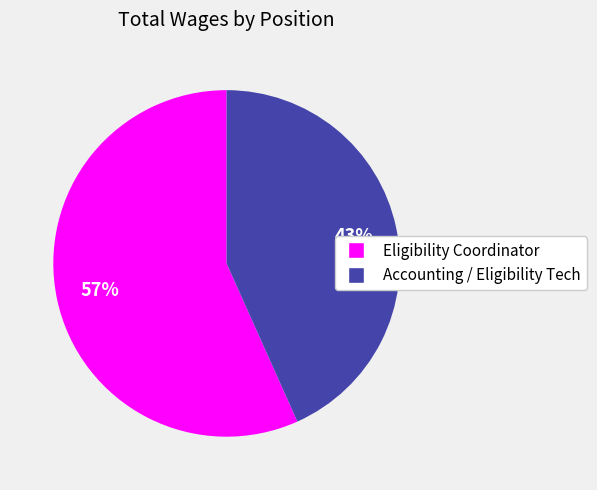

Which slice is the largest?

Eligibility Coordinator